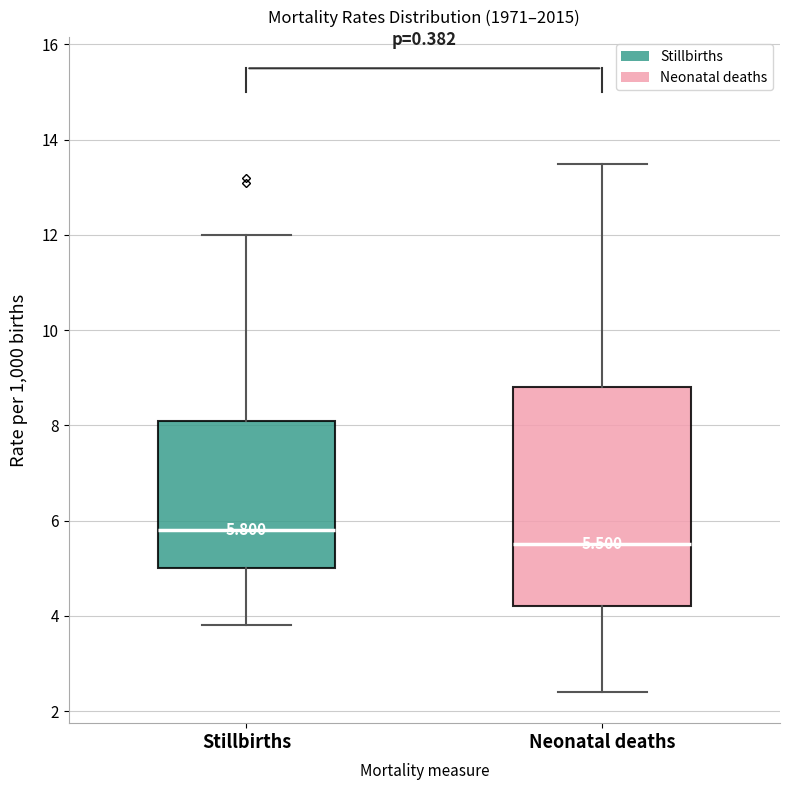

Comparing the boxes themselves (not the whiskers), which one is the tallest?

Neonatal deaths